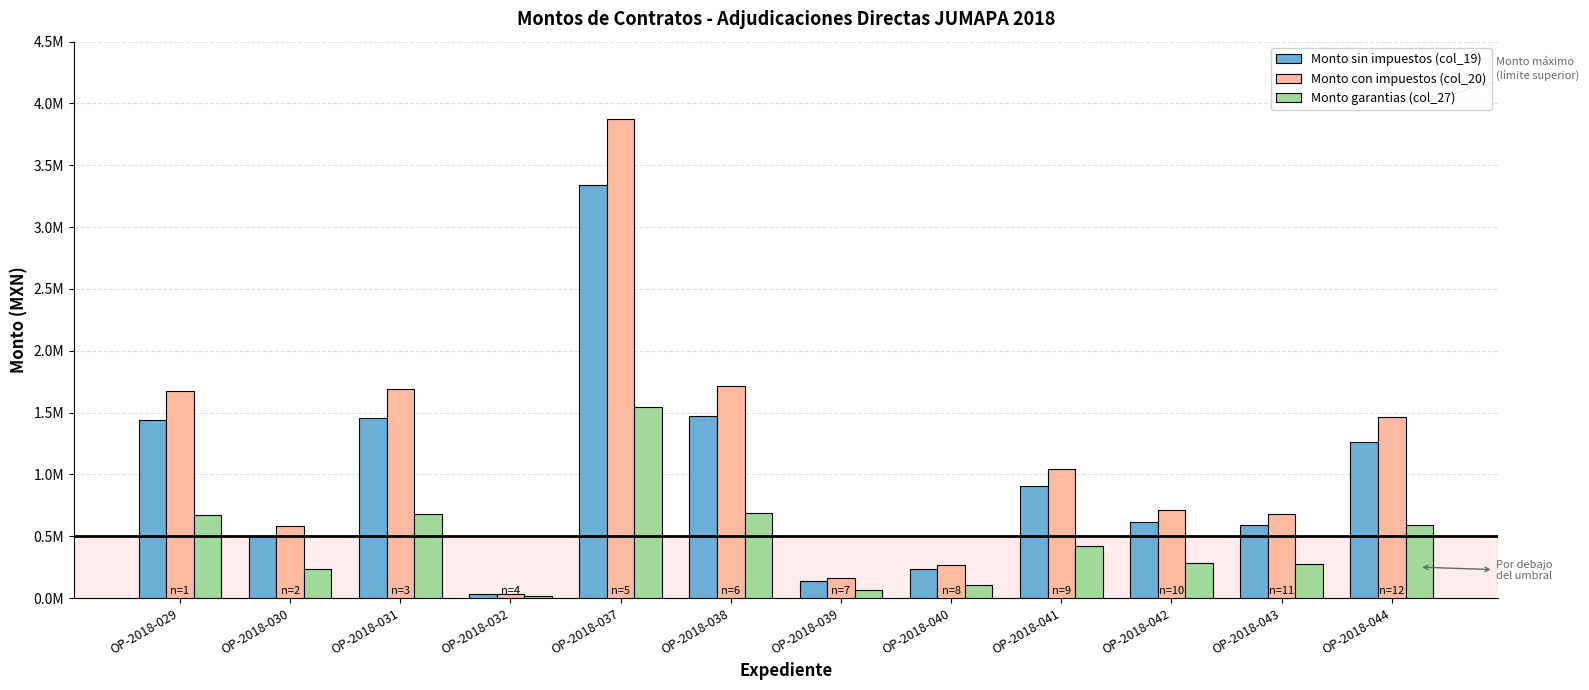

Which category has the highest value across all series?

OP-2018-037